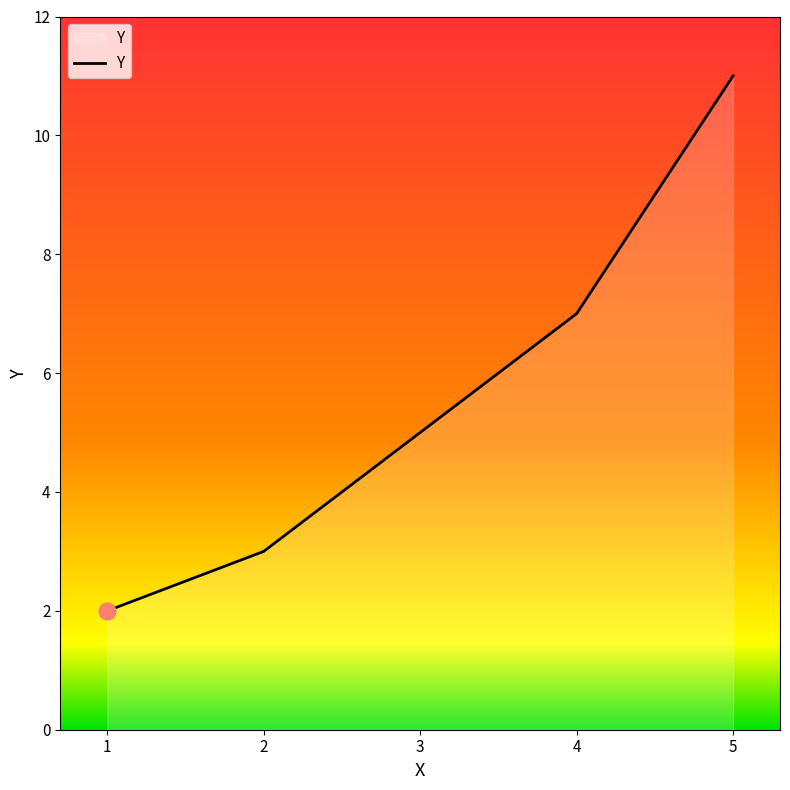

Rank the categories by value from lowest to highest.

1, 2, 3, 4, 5